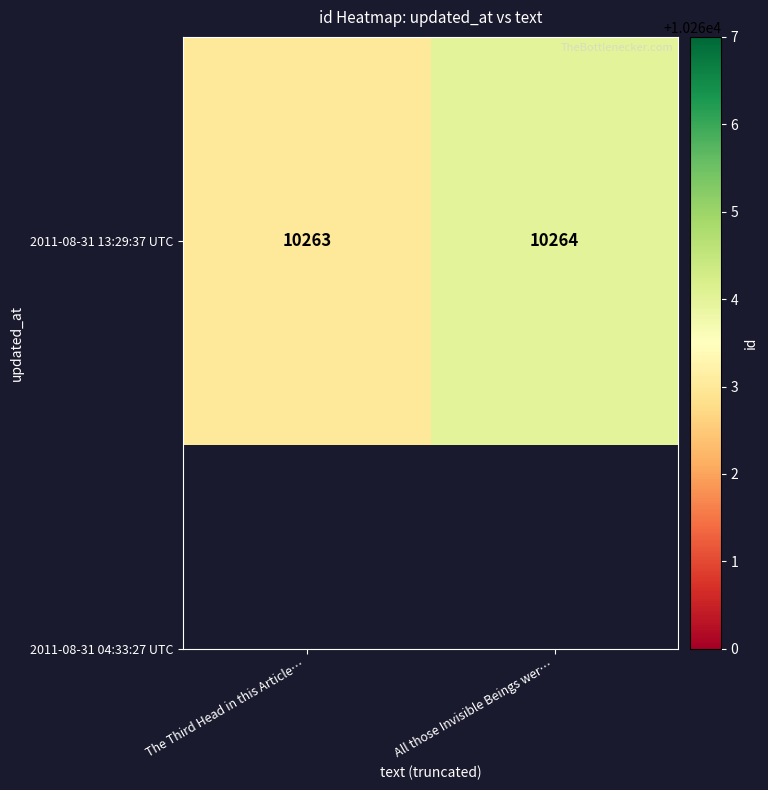

What is the average value?

10264